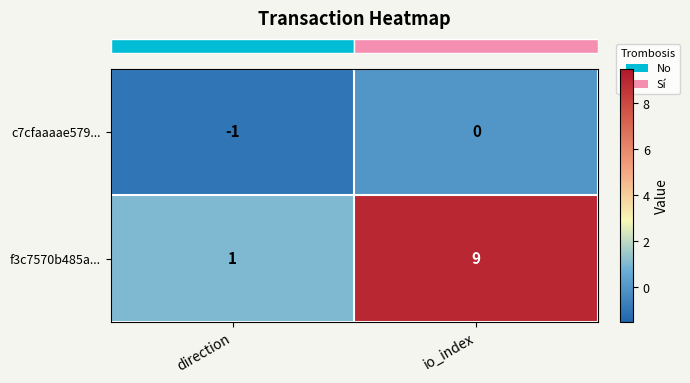

Which label corresponds to the largest value in the chart?

io_index